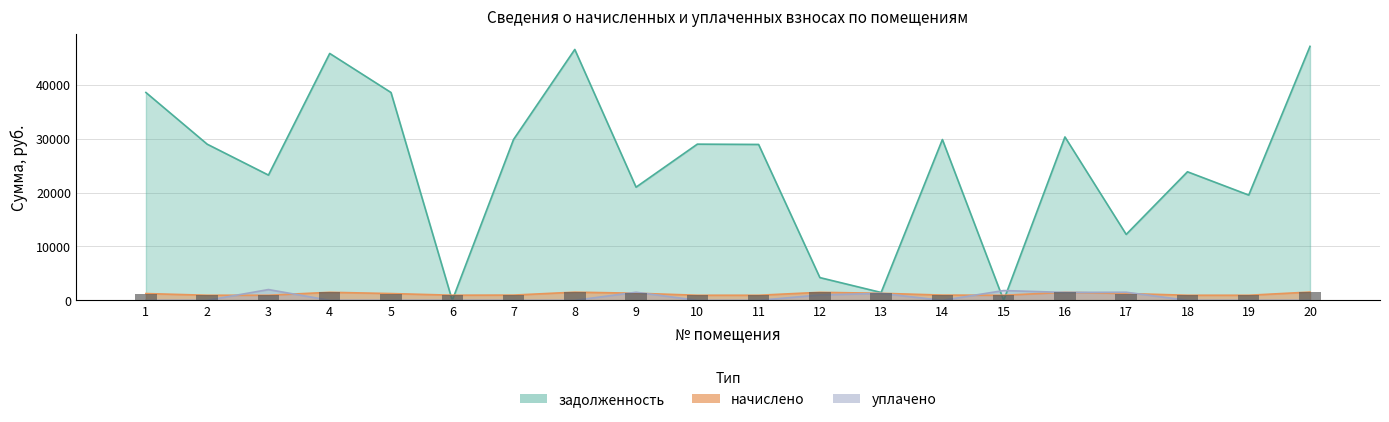

How many groups of bars are there?

20